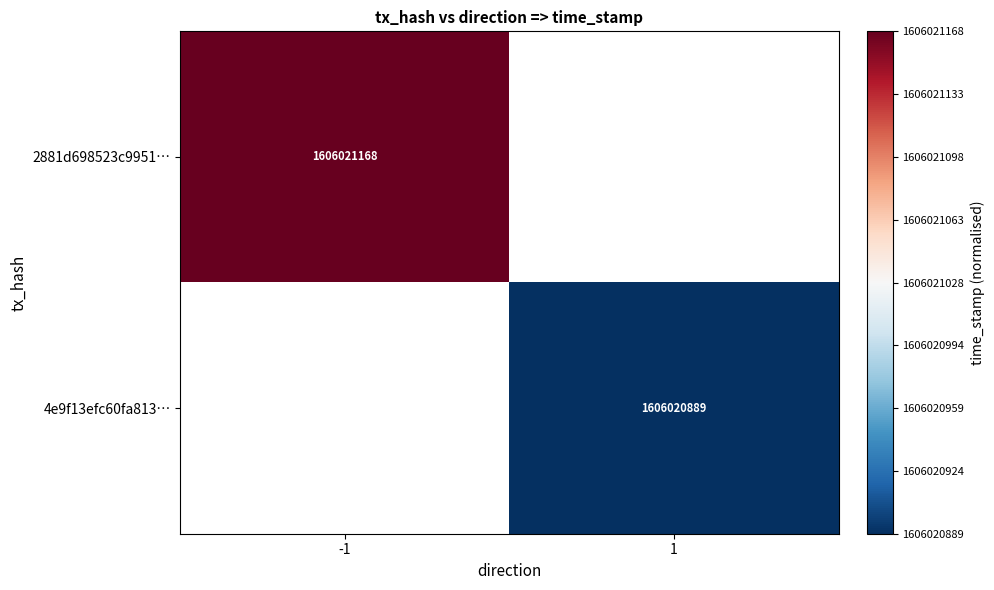

The value of 2881d698523c9951… at -1 is 1606021168. True or false?

True